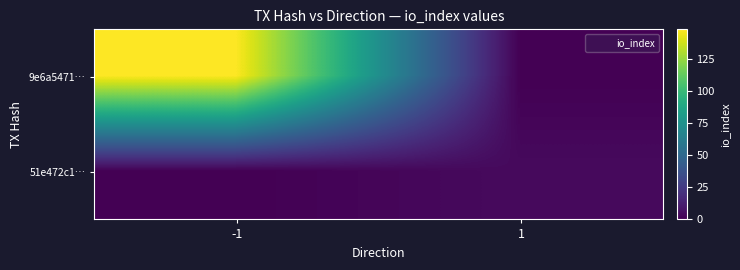

What is the maximum value shown in the chart?

148